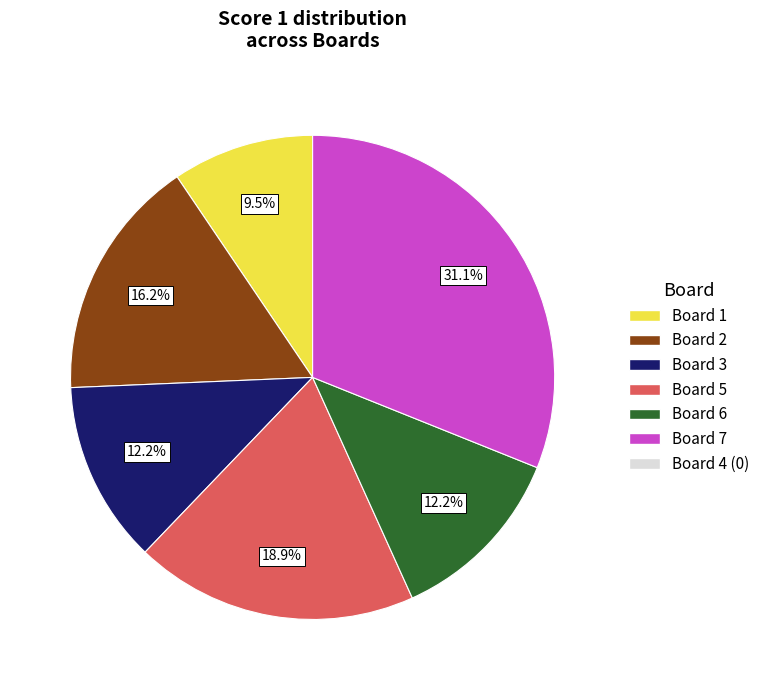

To the nearest percent, what is the difference between the largest and smallest slice percentages?

22%